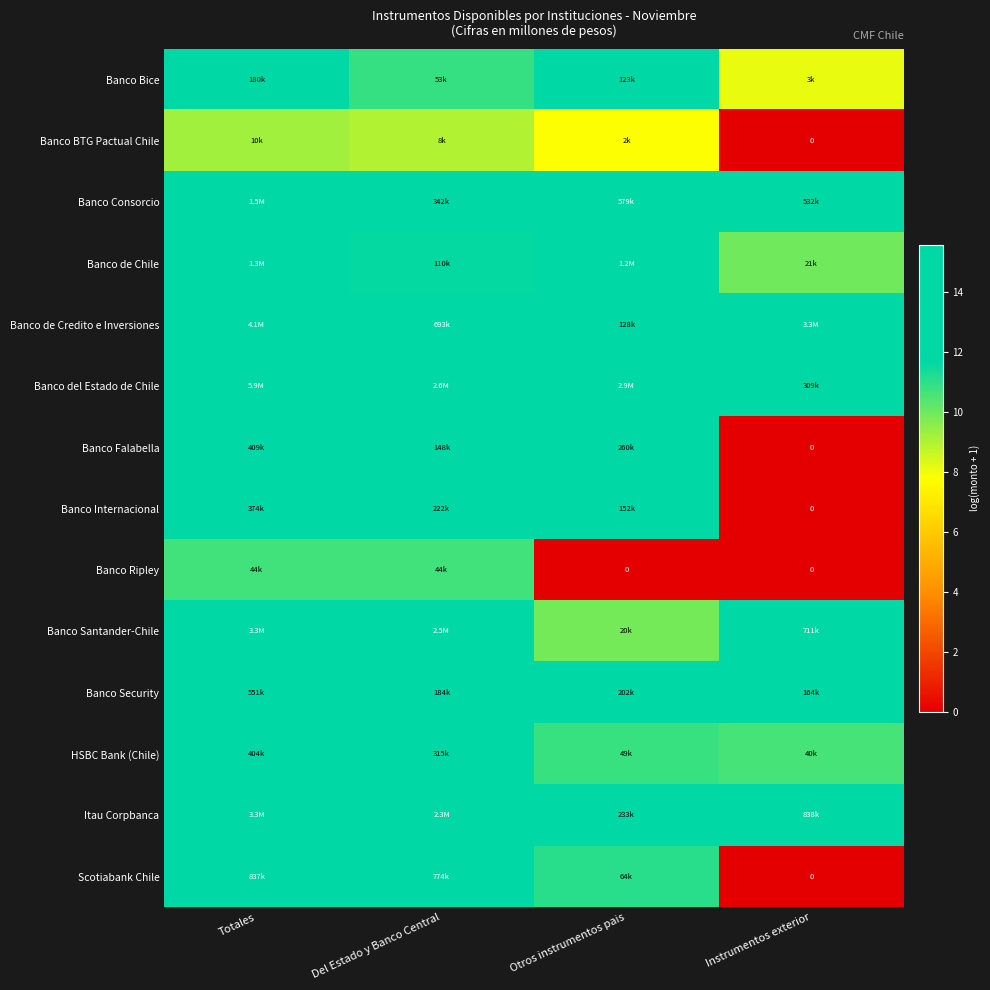

Between Totales and Instrumentos exterior, which is larger?

Totales